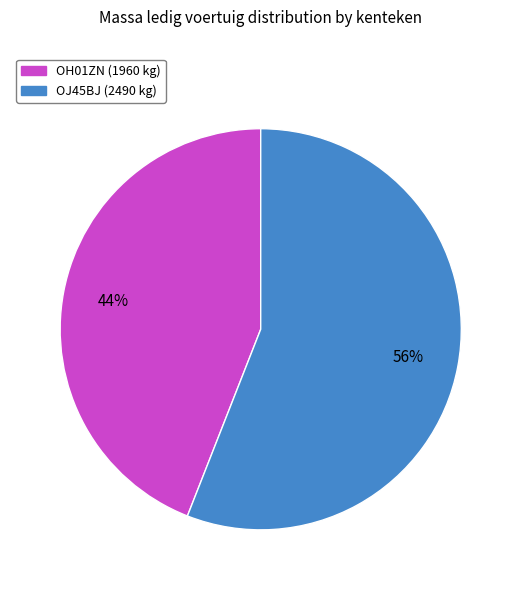

Do OJ45BJ and OH01ZN together represent more than half of the pie?

Yes